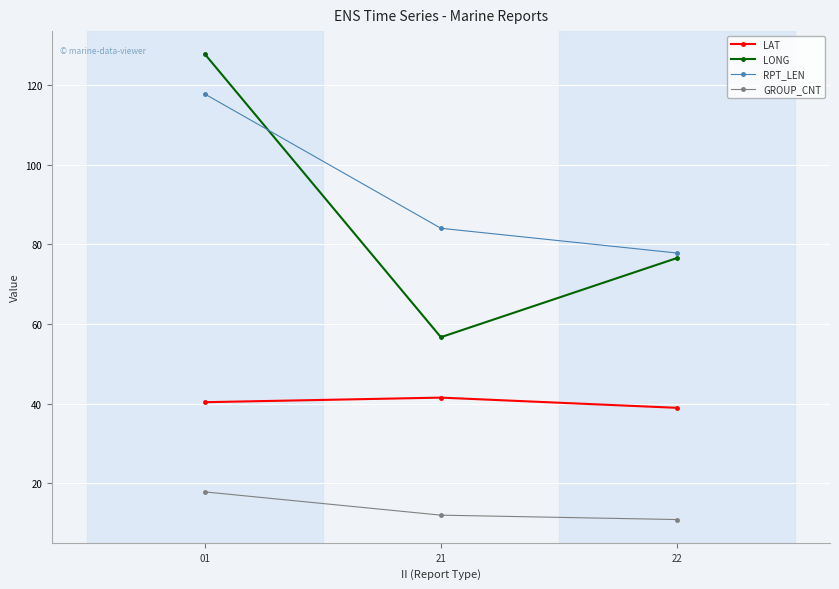

Which series changed the most between 21 and 22?

LONG